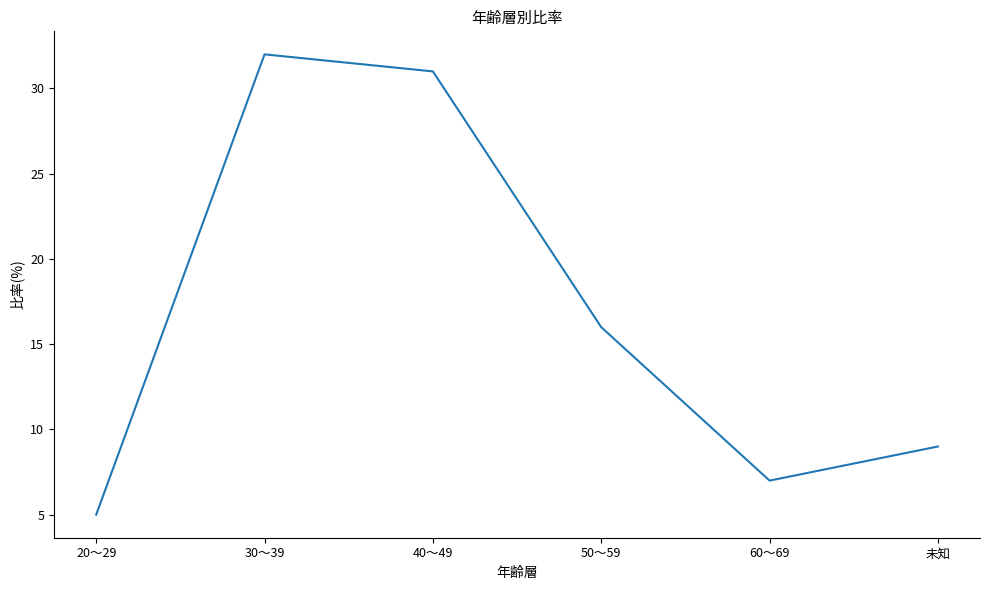

Reading left to right, list all the values displayed in this chart.

20～29=5	30～39=32	40～49=31	50～59=16	60～69=7	未知=9